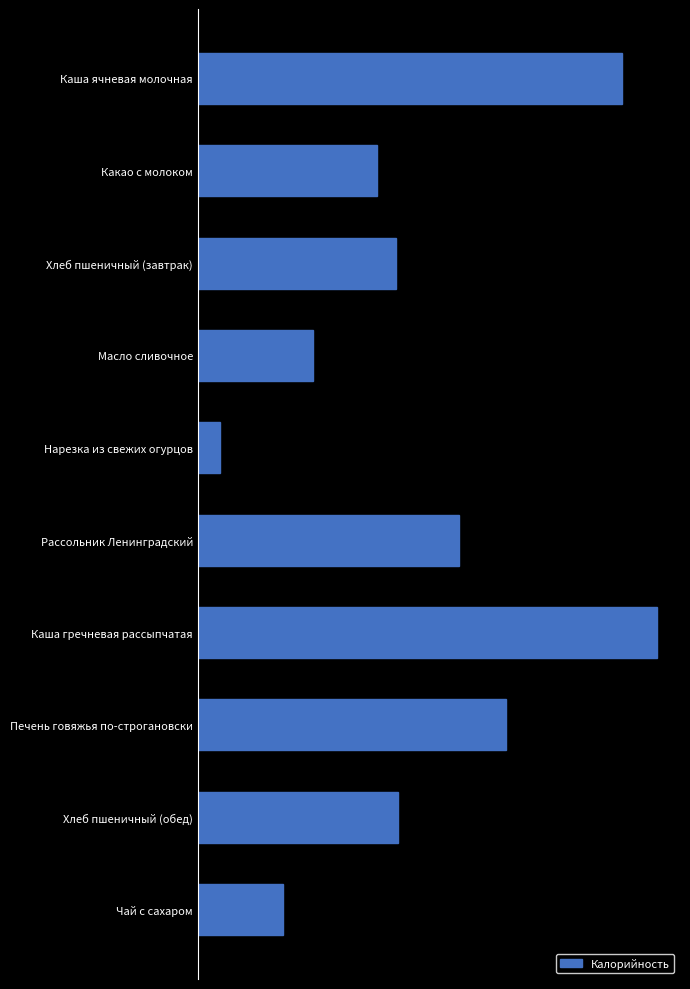

Are the bars grouped side by side (vs. stacked)?

No